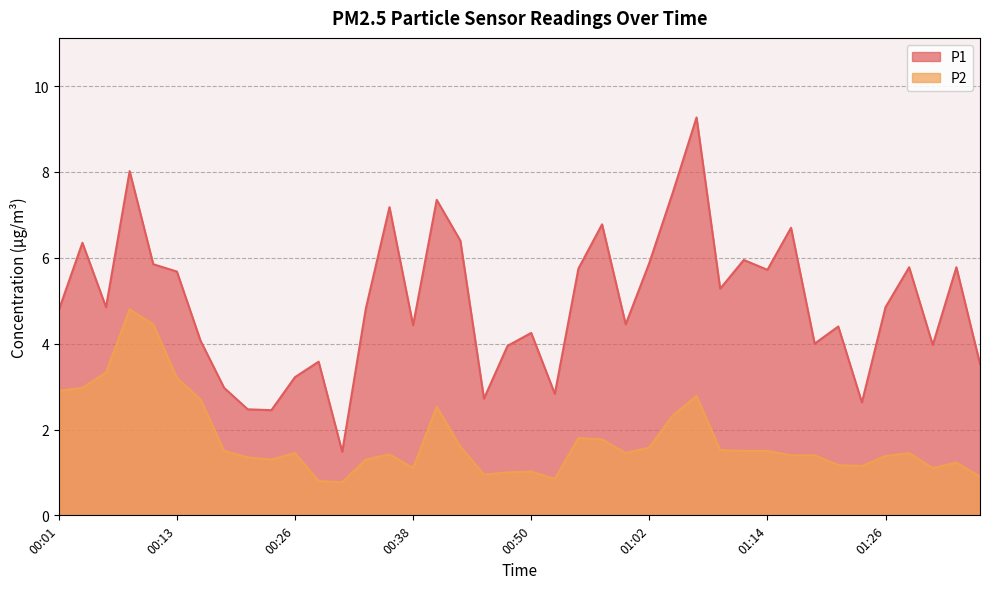

How many series are shown in this chart?

2